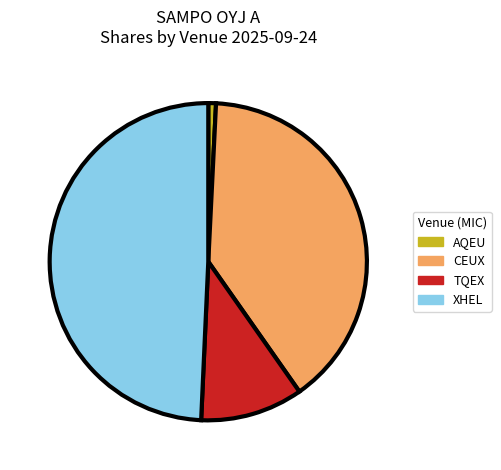

How many slices are in this pie chart?

4